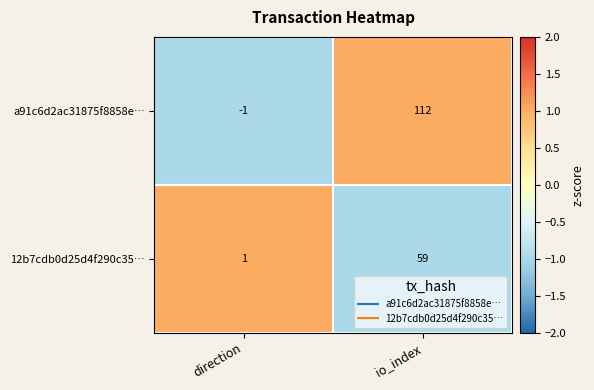

True or false: 12b7cdb0d25d4f290c35… has a value of 59 at io_index.

True